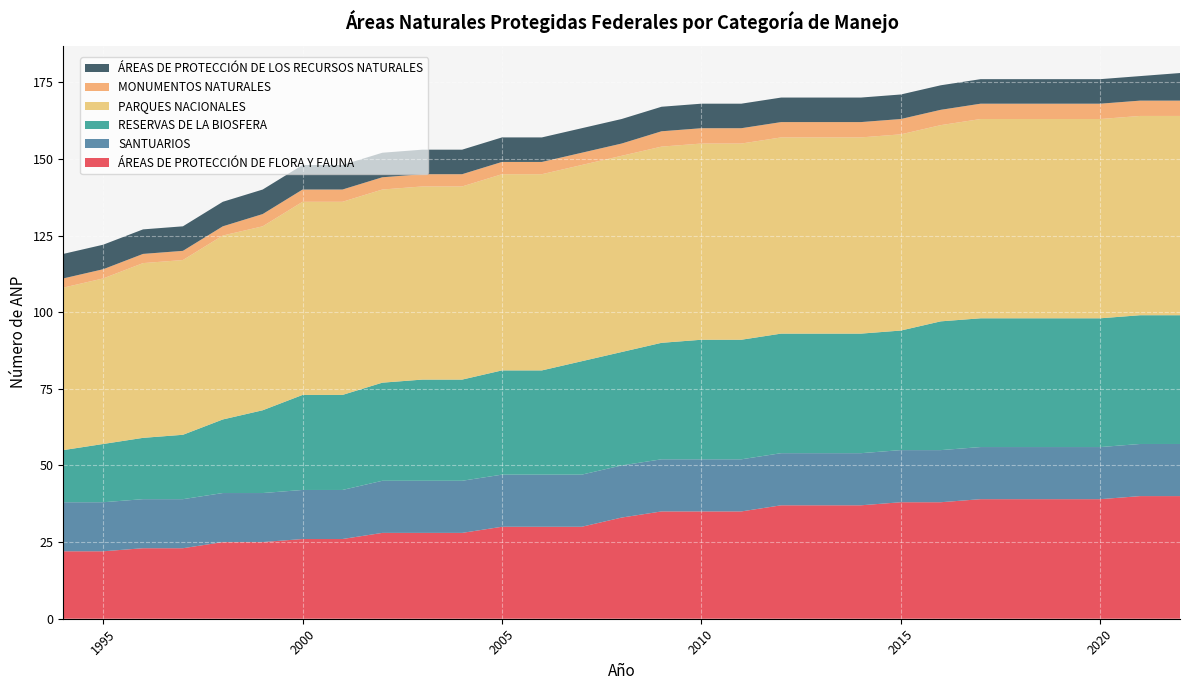

Reading left to right, what are all the values shown in this chart?

ÁREAS DE PROTECCIÓN DE FLORA Y FAUNA: 1994=22	1995=22	1996=23	1997=23	1998=25	1999=25	2000=26	2001=26	2002=28	2003=28	2004=28	2005=30	2006=30	2007=30	2008=33	2009=35	2010=35	2011=35	2012=37	2013=37	2014=37	2015=38	2016=38	2017=39	2018=39	2019=39	2020=39	2021=40	2022=40
SANTUARIOS: 1994=16	1995=16	1996=16	1997=16	1998=16	1999=16	2000=16	2001=16	2002=17	2003=17	2004=17	2005=17	2006=17	2007=17	2008=17	2009=17	2010=17	2011=17	2012=17	2013=17	2014=17	2015=17	2016=17	2017=17	2018=17	2019=17	2020=17	2021=17	2022=17
RESERVAS DE LA BIOSFERA: 1994=17	1995=19	1996=20	1997=21	1998=24	1999=27	2000=31	2001=31	2002=32	2003=33	2004=33	2005=34	2006=34	2007=37	2008=37	2009=38	2010=39	2011=39	2012=39	2013=39	2014=39	2015=39	2016=42	2017=42	2018=42	2019=42	2020=42	2021=42	2022=42
PARQUES NACIONALES: 1994=53	1995=54	1996=57	1997=57	1998=60	1999=60	2000=63	2001=63	2002=63	2003=63	2004=63	2005=64	2006=64	2007=64	2008=64	2009=64	2010=64	2011=64	2012=64	2013=64	2014=64	2015=64	2016=64	2017=65	2018=65	2019=65	2020=65	2021=65	2022=65
MONUMENTOS NATURALES: 1994=3	1995=3	1996=3	1997=3	1998=3	1999=4	2000=4	2001=4	2002=4	2003=4	2004=4	2005=4	2006=4	2007=4	2008=4	2009=5	2010=5	2011=5	2012=5	2013=5	2014=5	2015=5	2016=5	2017=5	2018=5	2019=5	2020=5	2021=5	2022=5
ÁREAS DE PROTECCIÓN DE LOS RECURSOS NATURALES: 1994=8	1995=8	1996=8	1997=8	1998=8	1999=8	2000=8	2001=8	2002=8	2003=8	2004=8	2005=8	2006=8	2007=8	2008=8	2009=8	2010=8	2011=8	2012=8	2013=8	2014=8	2015=8	2016=8	2017=8	2018=8	2019=8	2020=8	2021=8	2022=9